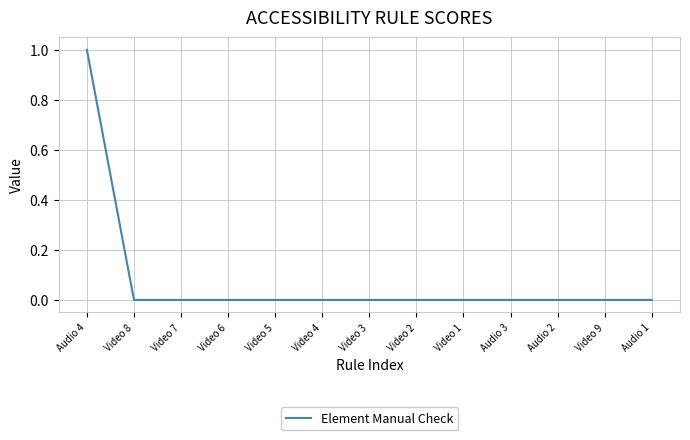

The chart shows a value of 1 at Video 6. True or false?

False